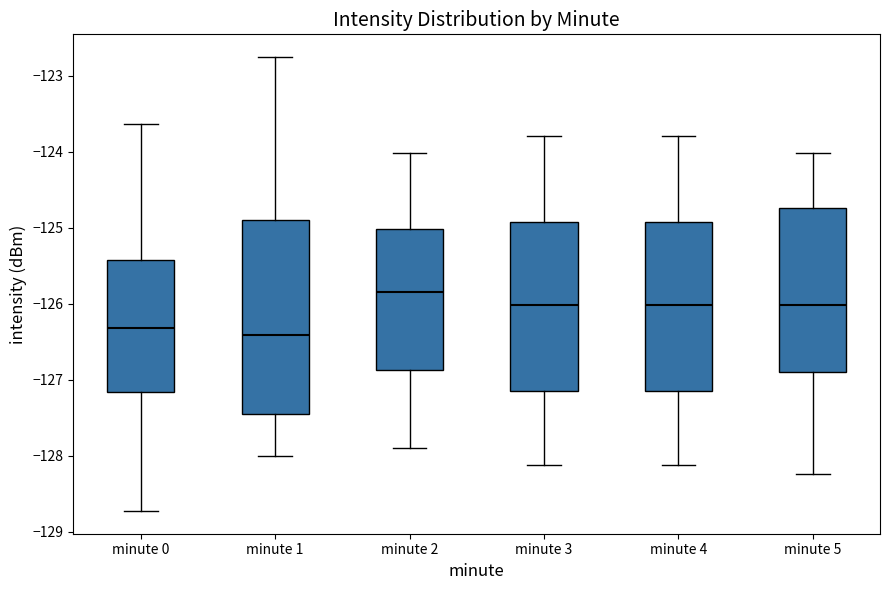

Reading left to right, read every box against the y-axis: the position of its median line, the range the box covers, and the ends of its whiskers. The values are not printed on the chart, so give them approximately, as read against the axis.

minute 0: median -126.3, box -127.2 to -125.4, whiskers -128.7 to -123.6
minute 1: median -126.4, box -127.5 to -124.9, whiskers -128.0 to -122.8
minute 2: median -125.8, box -126.9 to -125.0, whiskers -127.9 to -124.0
minute 3: median -126.0, box -127.2 to -124.9, whiskers -128.1 to -123.8
minute 4: median -126.0, box -127.2 to -124.9, whiskers -128.1 to -123.8
minute 5: median -126.0, box -126.9 to -124.7, whiskers -128.2 to -124.0